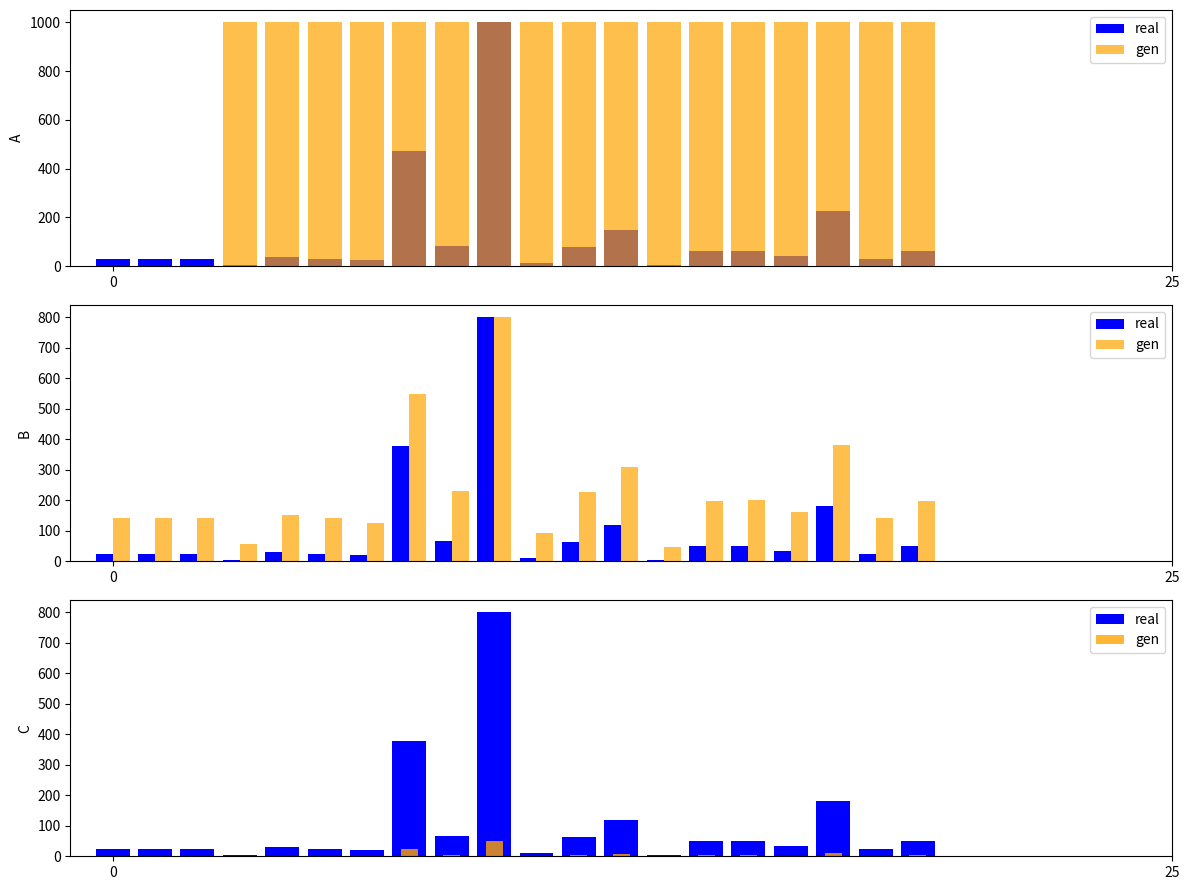

True or false: real has a value of 4.1 at 3.

True